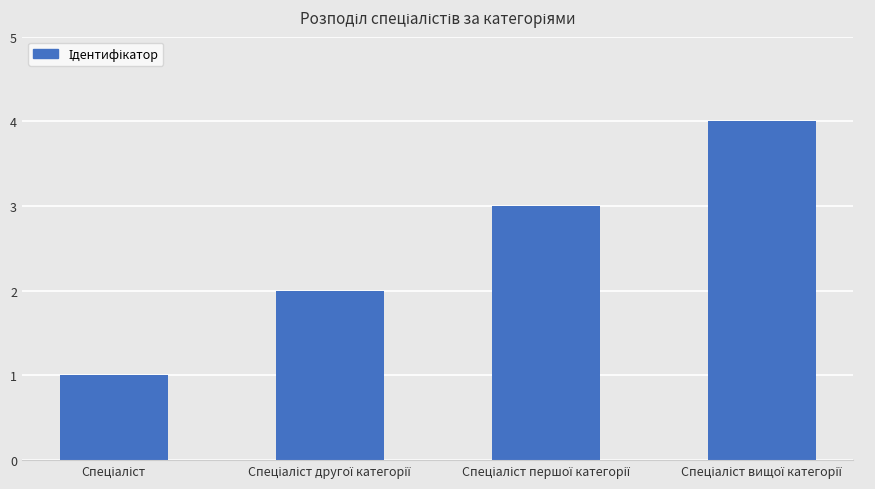

What is the minimum value shown in the chart?

1